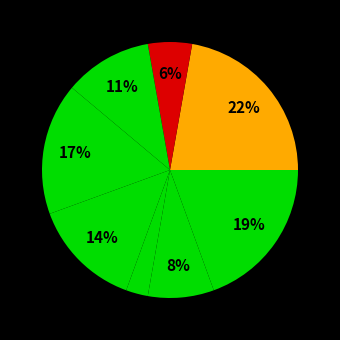

How many slices are in this pie chart?

8